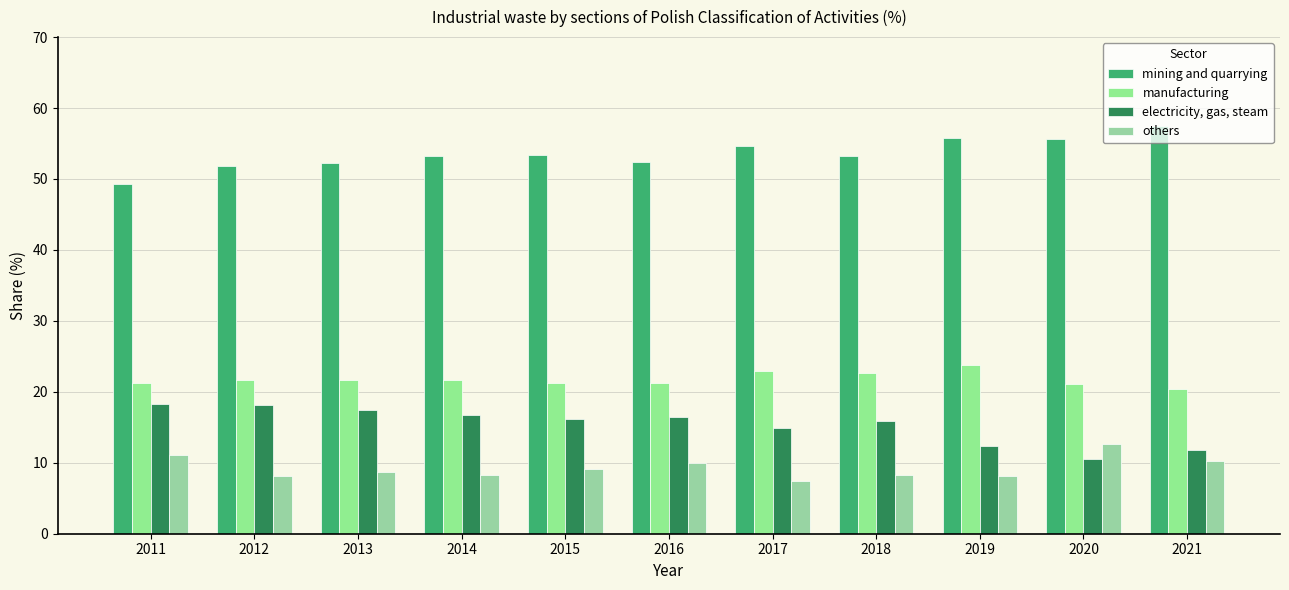

Count the number of categories in the chart.

11